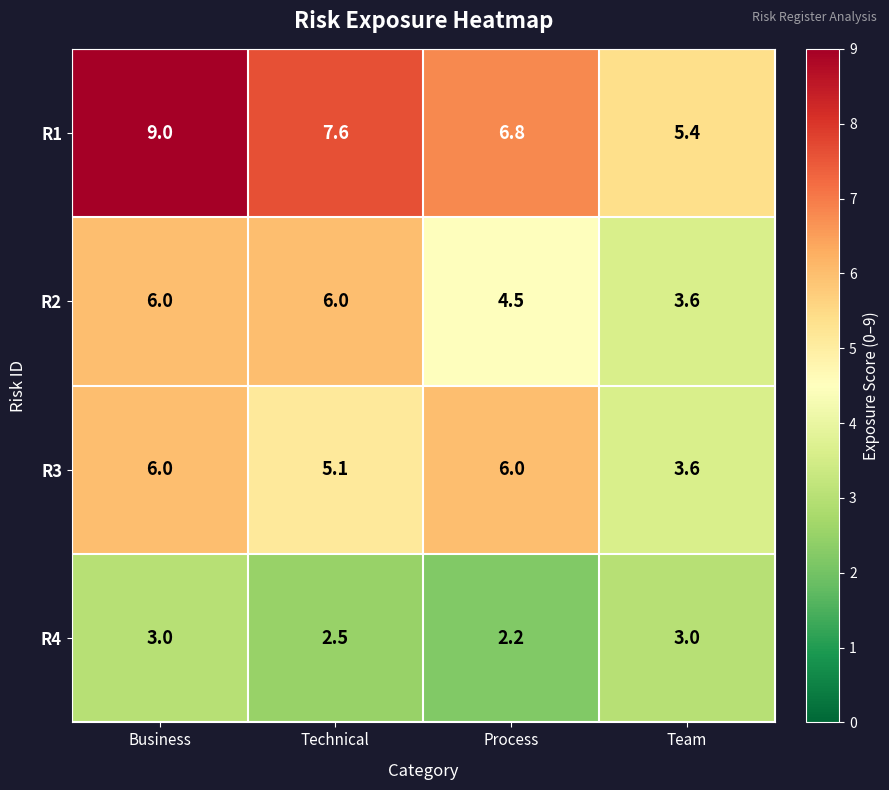

At how many categories does at least one series exceed 7?

2